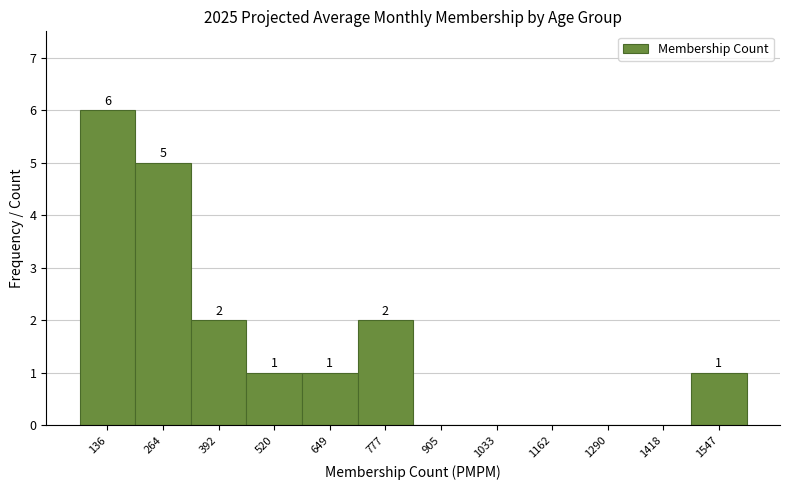

Over which range of the x-axis is the bar tallest?

80 to 200